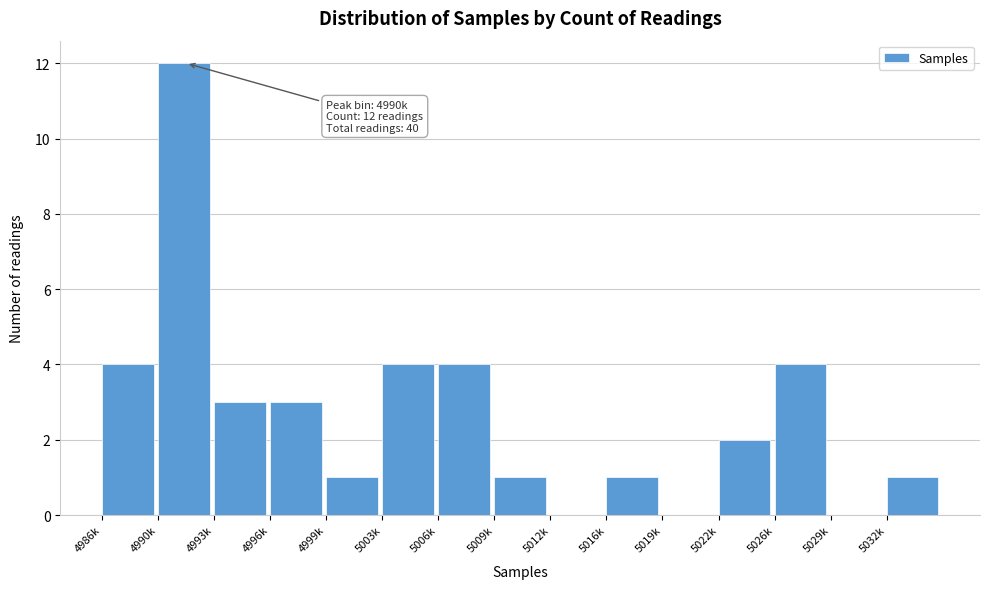

Reading right to left, what are all the values shown in this chart?

5032k=1	5029k=0	5026k=4	5022k=2	5019k=0	5016k=1	5012k=0	5009k=1	5006k=4	5003k=4	4999k=1	4996k=3	4993k=3	4990k=12	4986k=4